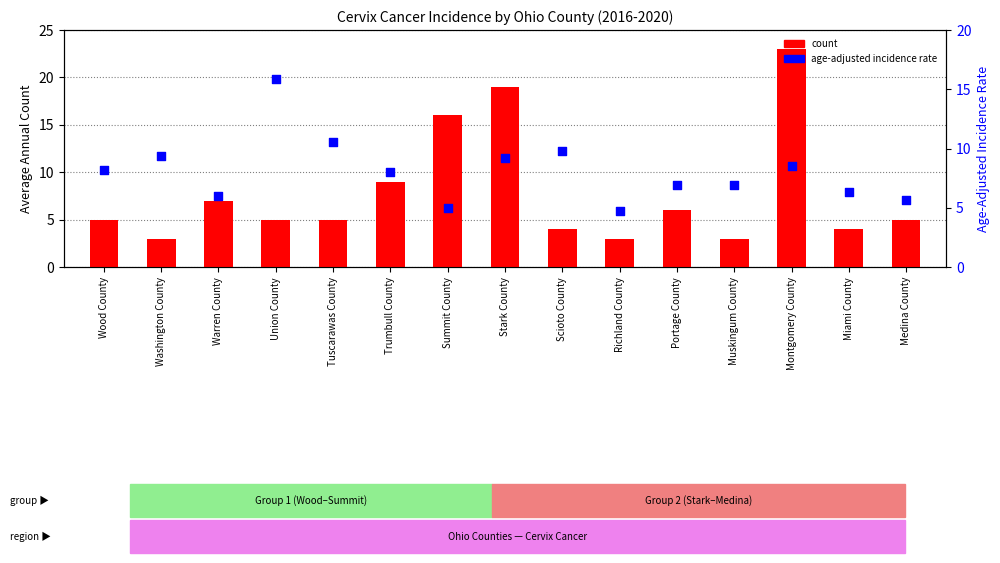

At how many categories does at least one series exceed 4?

15